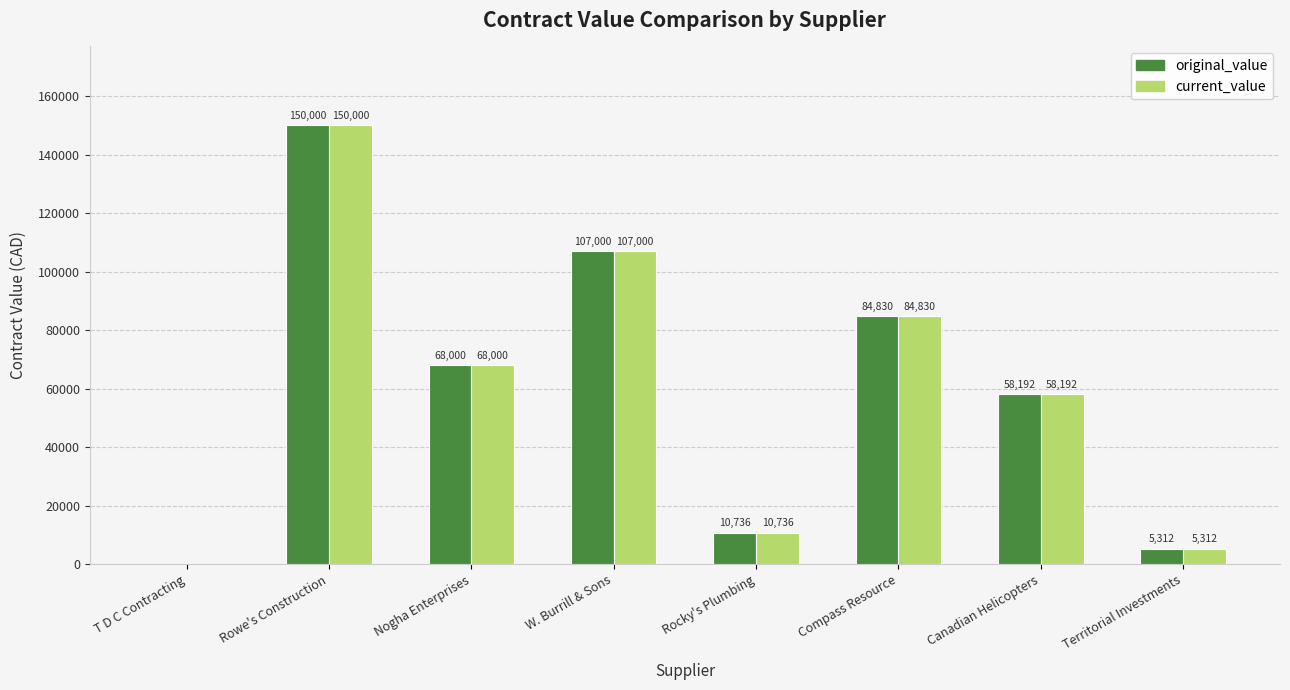

What is the approximate value of current_value at W. Burrill & Sons?

107000.0